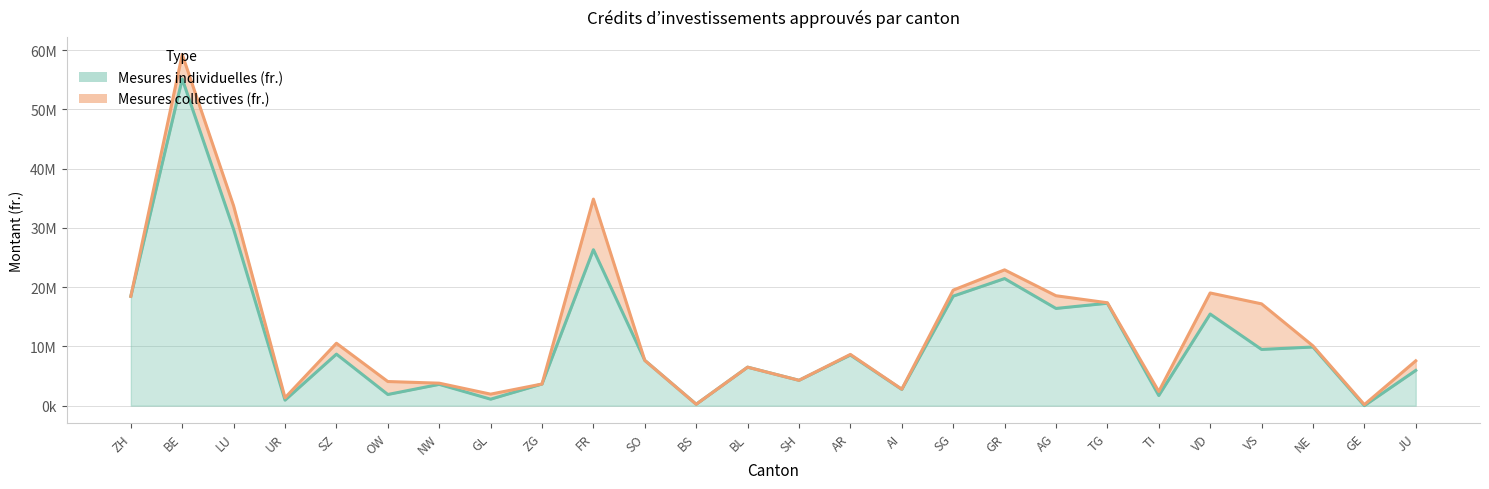

At which category does the chart reach its peak across all series?

BE